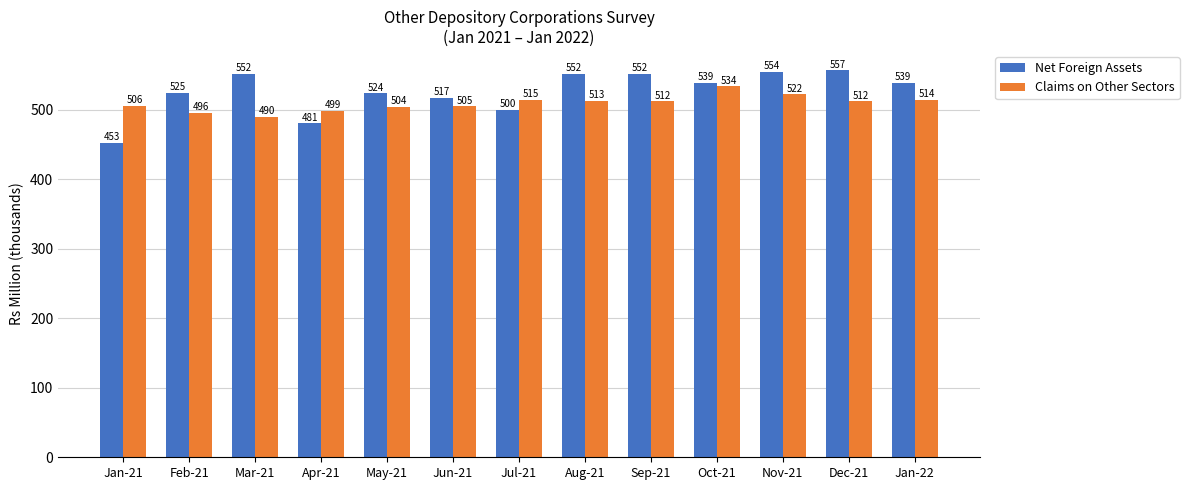

Is it true that Claims on Other Sectors equals 505.3 at Jun-21?

True